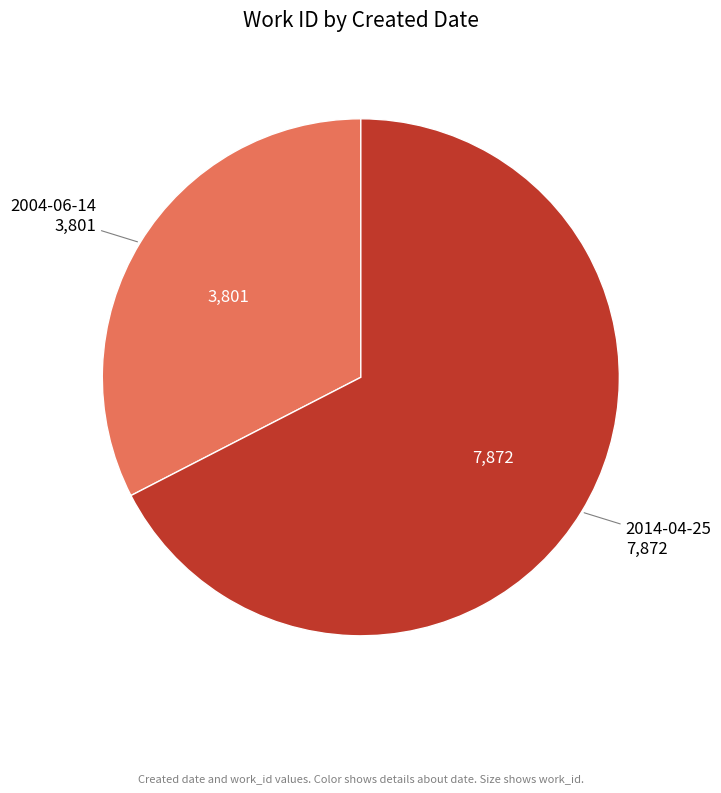

Is there any slice that represents more than half of the pie?

Yes